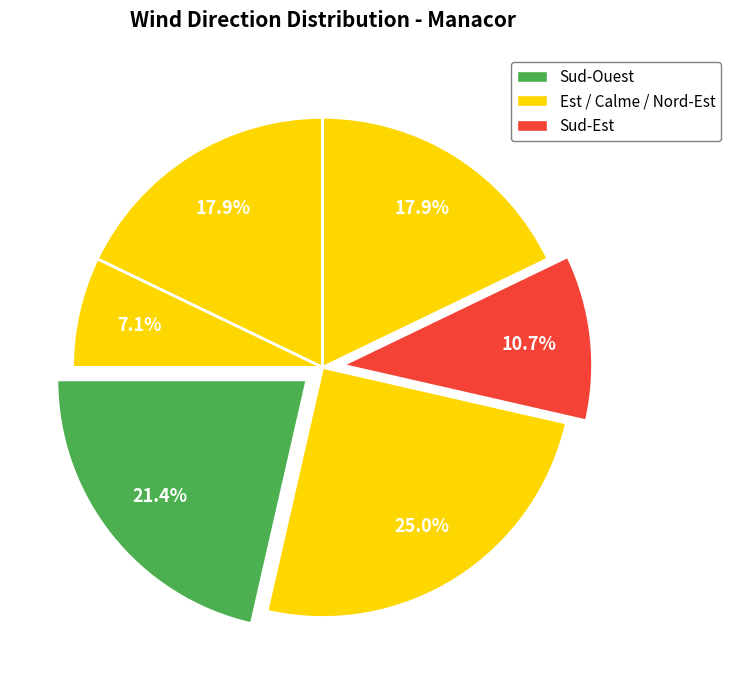

Is there any slice that represents more than half of the pie?

No